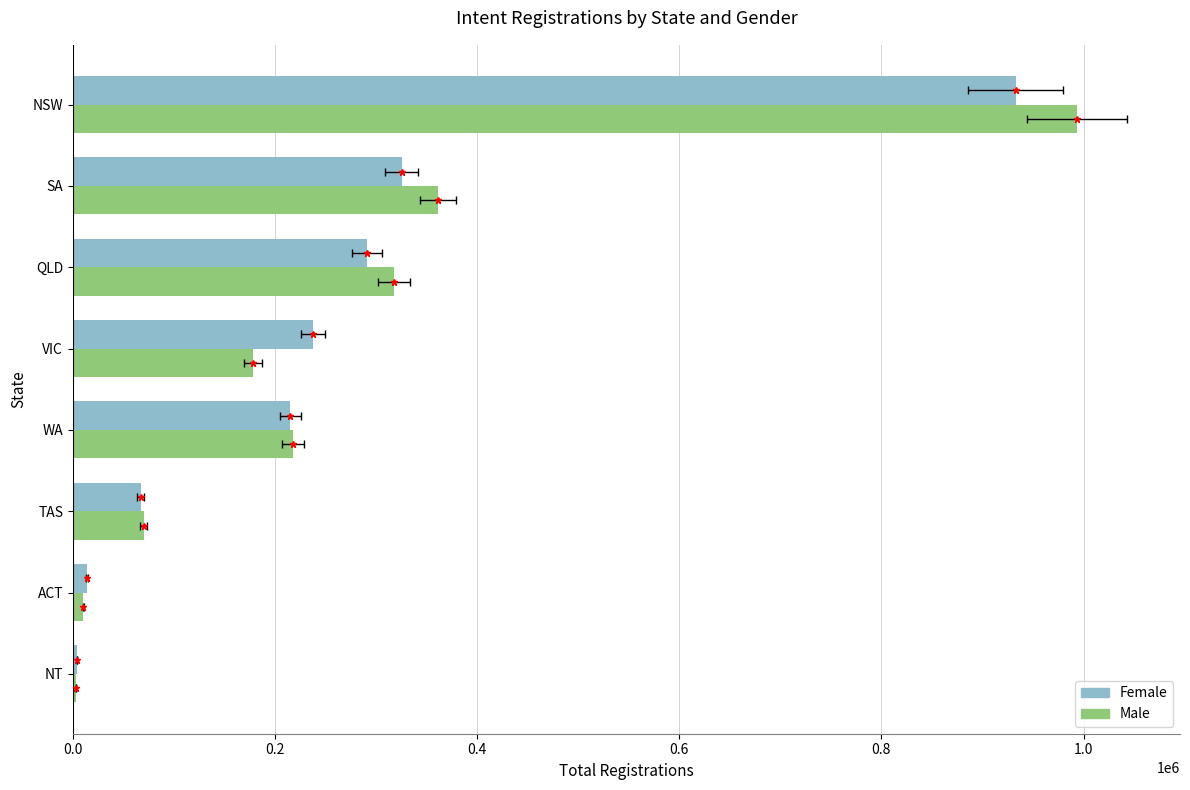

What is the difference between the maximum and second lowest values in the Female series?

918667